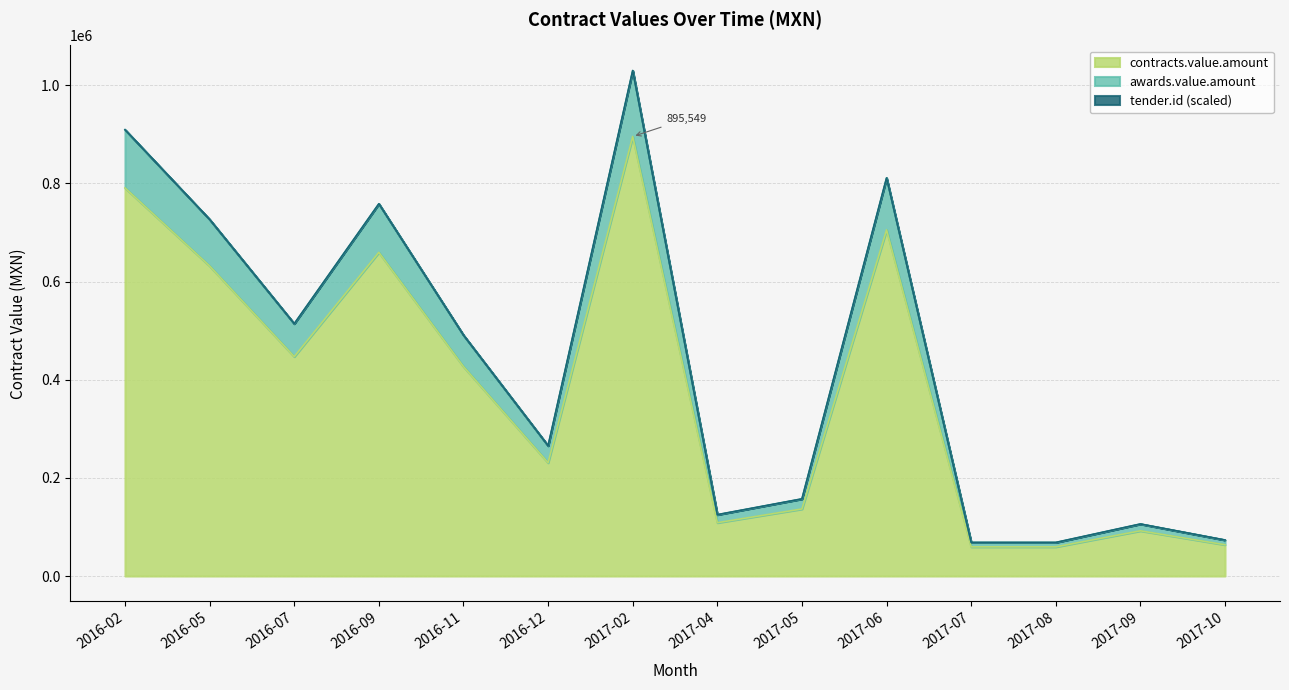

Does the chart have visible grid lines?

Yes